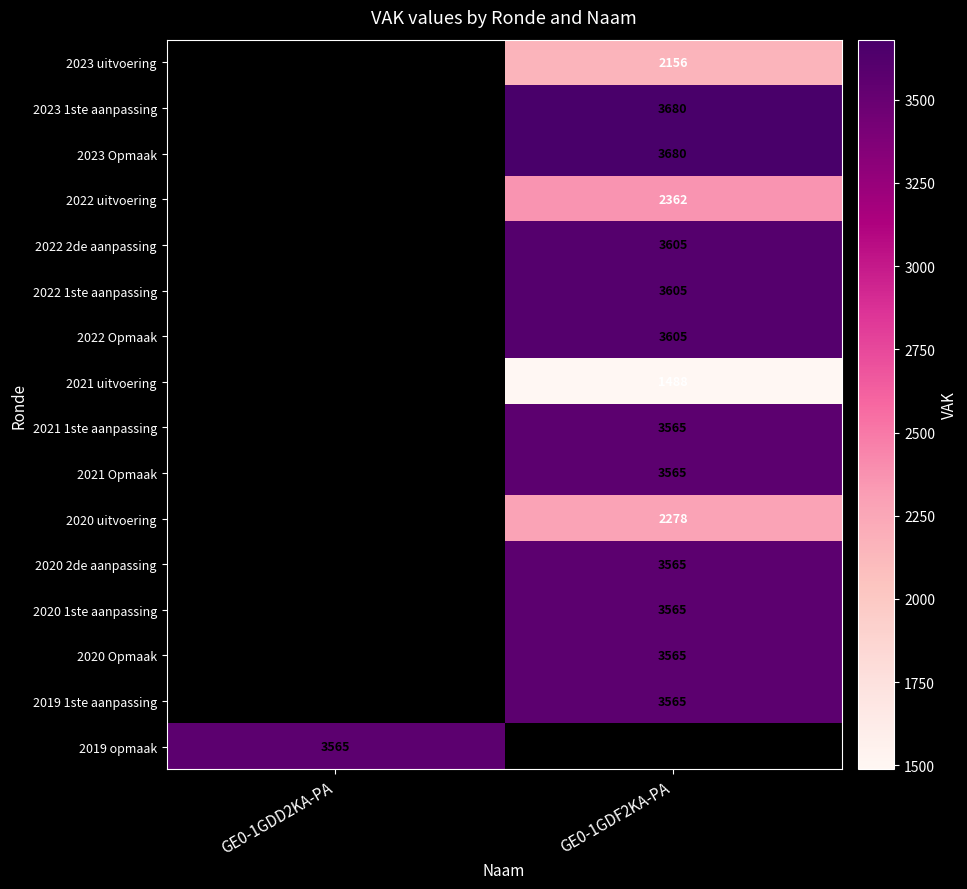

The value of 2022 1ste aanpassing at GE0-1GDF2KA-PA is 1492. True or false?

False